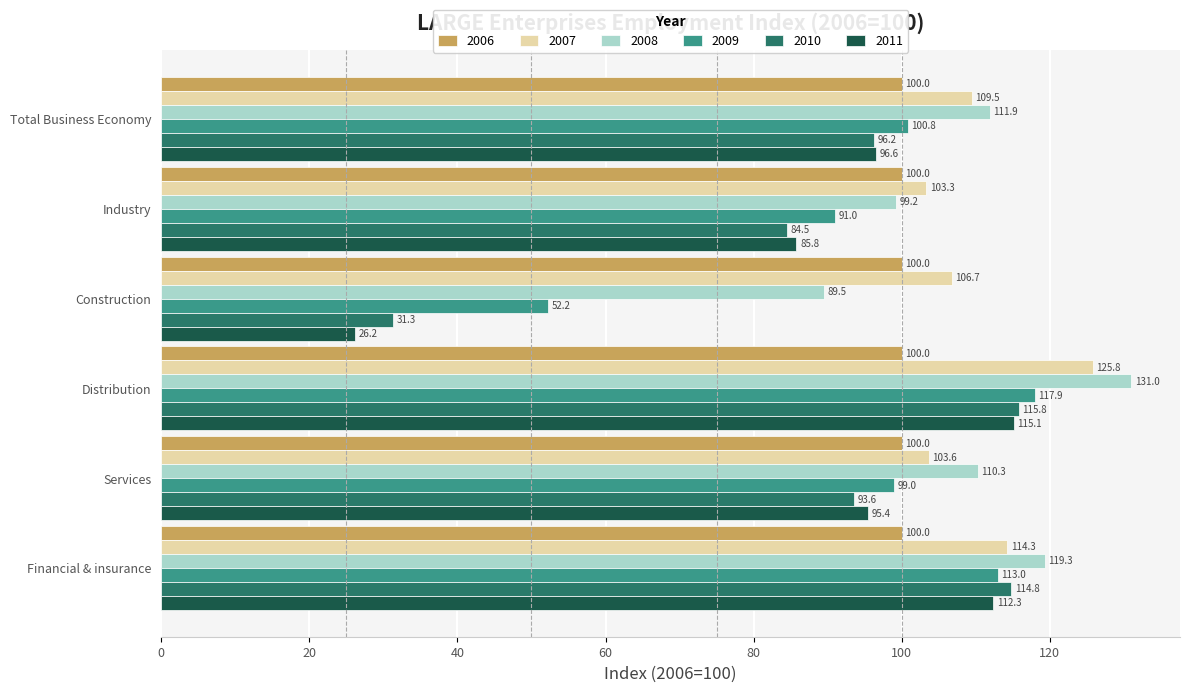

What is the difference between the maximum and minimum values in the 2008 series?

41.5